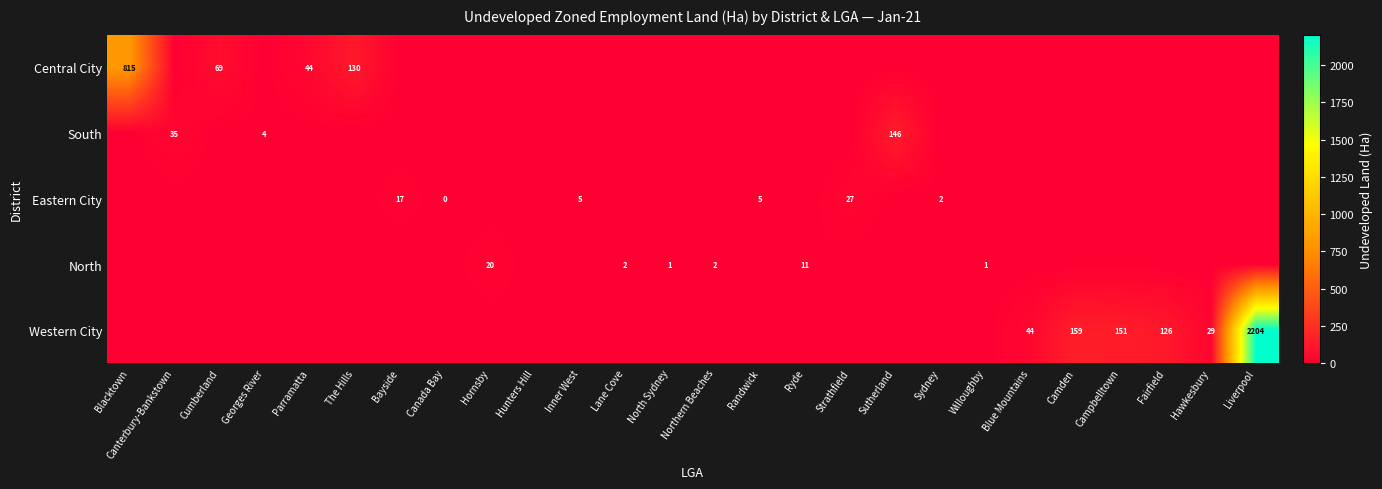

Between Cumberland and Canterbury-Bankstown, which is larger?

Cumberland